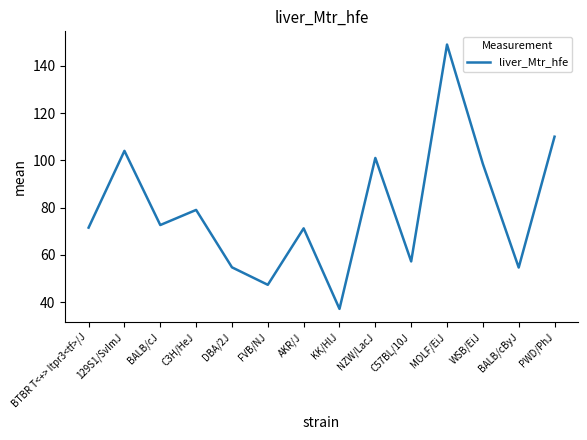

How many lines are shown in the chart?

1